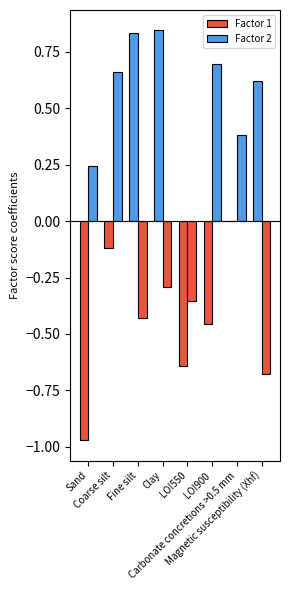

Is the value of Factor 2 at Sand greater than the value of Factor 1 at Carbonate concretions >0.5 mm?

Yes